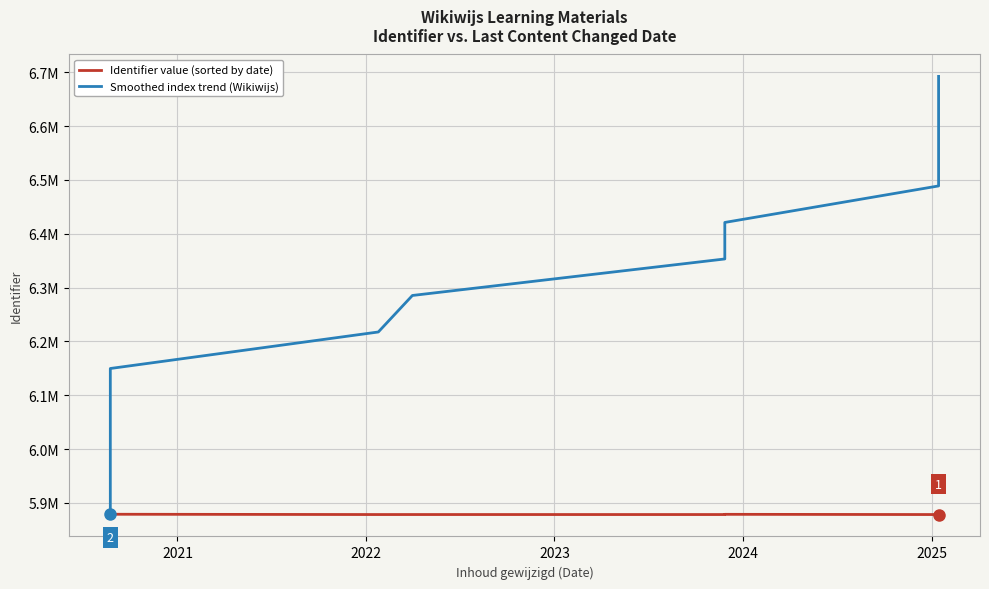

At which category does Identifier value (sorted by date) reach its first local valley?

2023